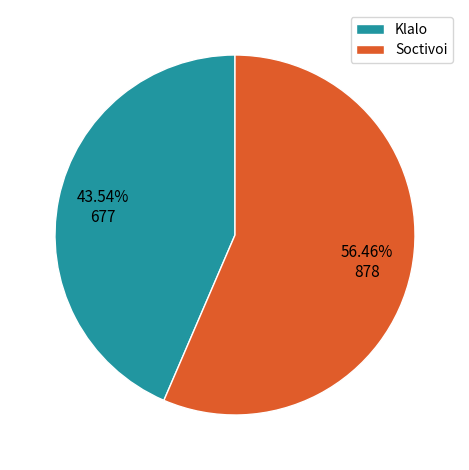

What is the ratio of the value at Soctivoi to the value at Klalo?

1.3